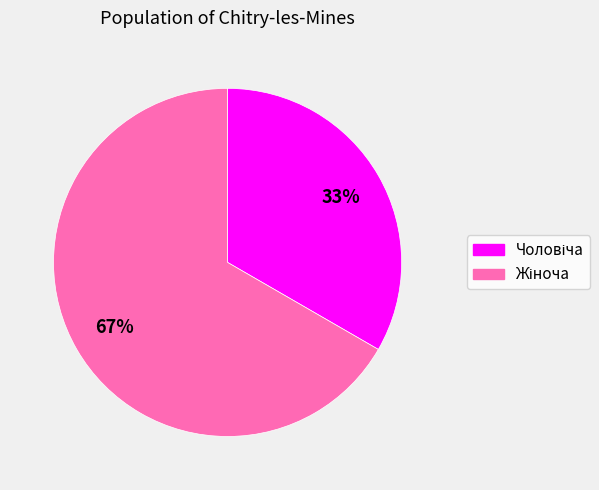

Is there a majority slice in this chart?

Yes